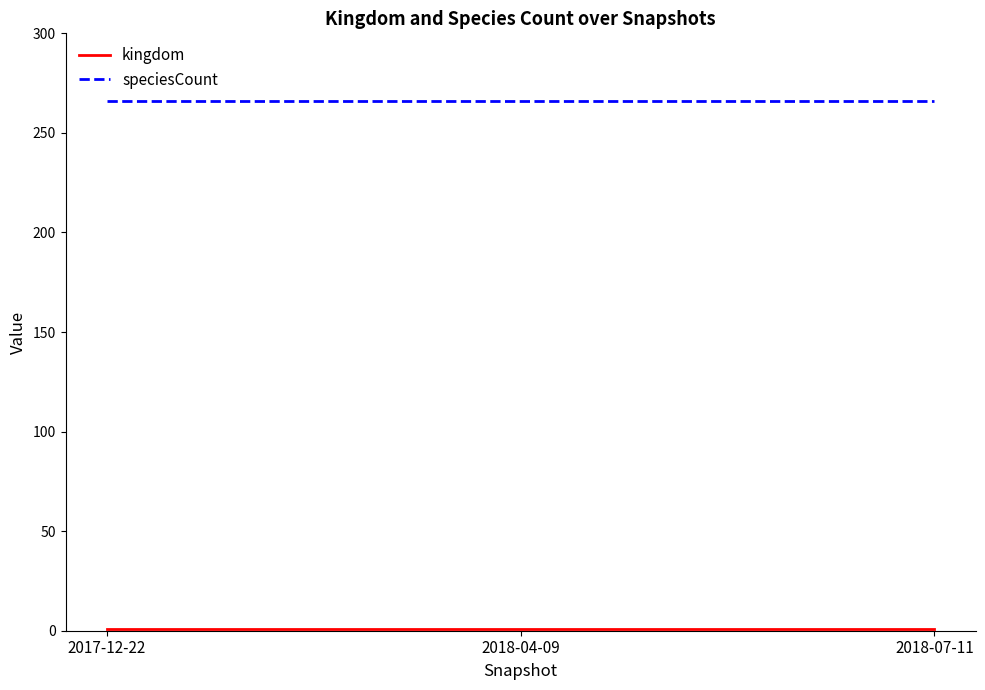

What is the maximum value for speciesCount?

266